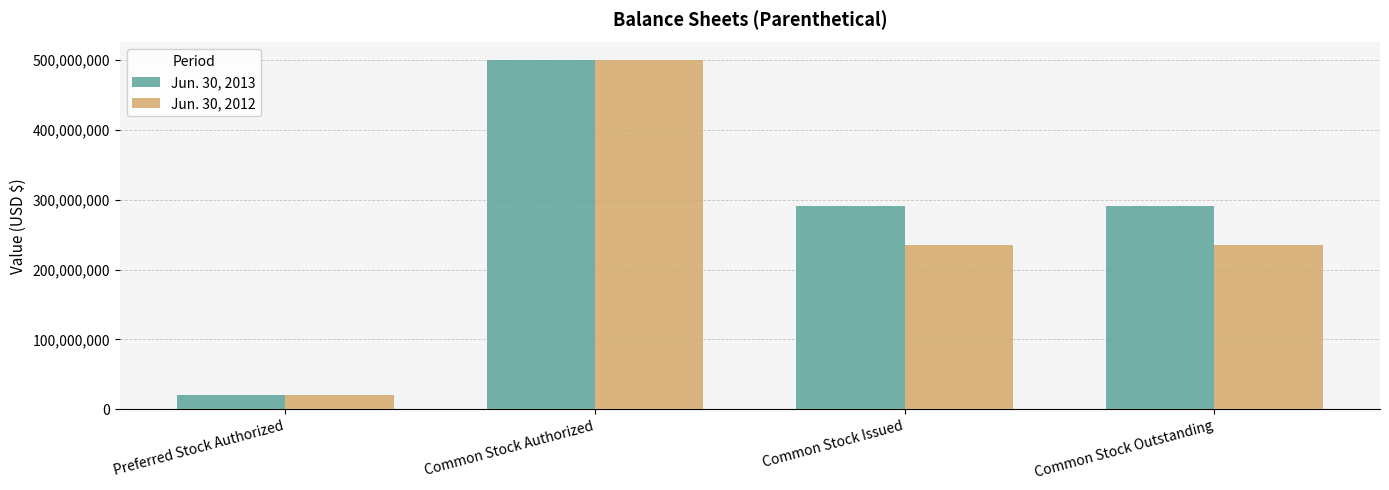

List the series in order of their overall mean, highest first.

Jun. 30, 2013, Jun. 30, 2012